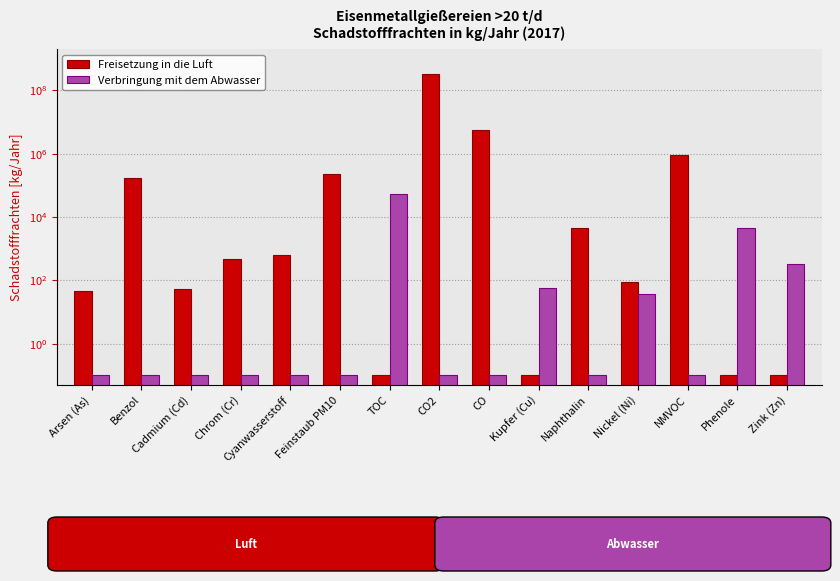

Is it true that Freisetzung in die Luft equals 0.0 at Phenole?

False